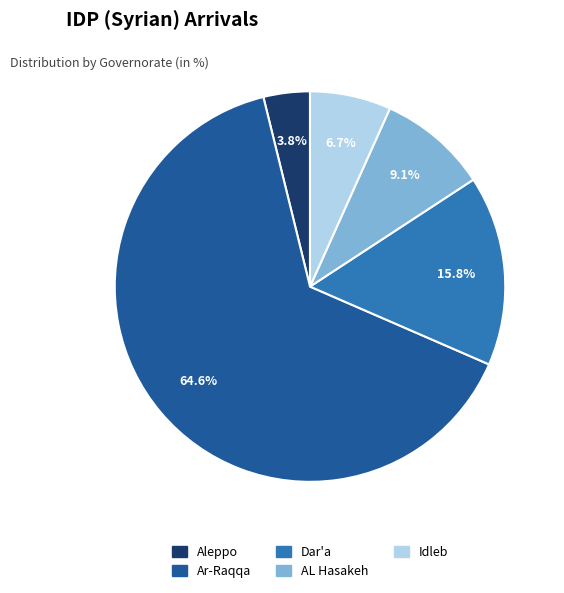

To the nearest percent, what is the difference between the Dar'a and Aleppo slice percentages?

12%